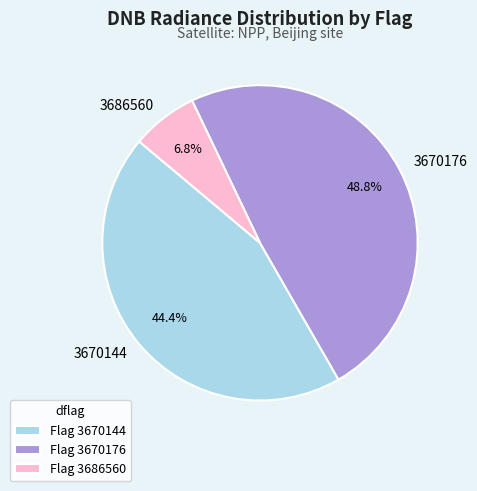

Does 3670144 represent more than half of the total?

No